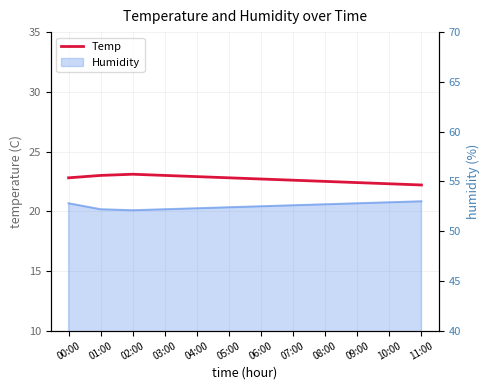

Count the values in the range 22 to 23.

11